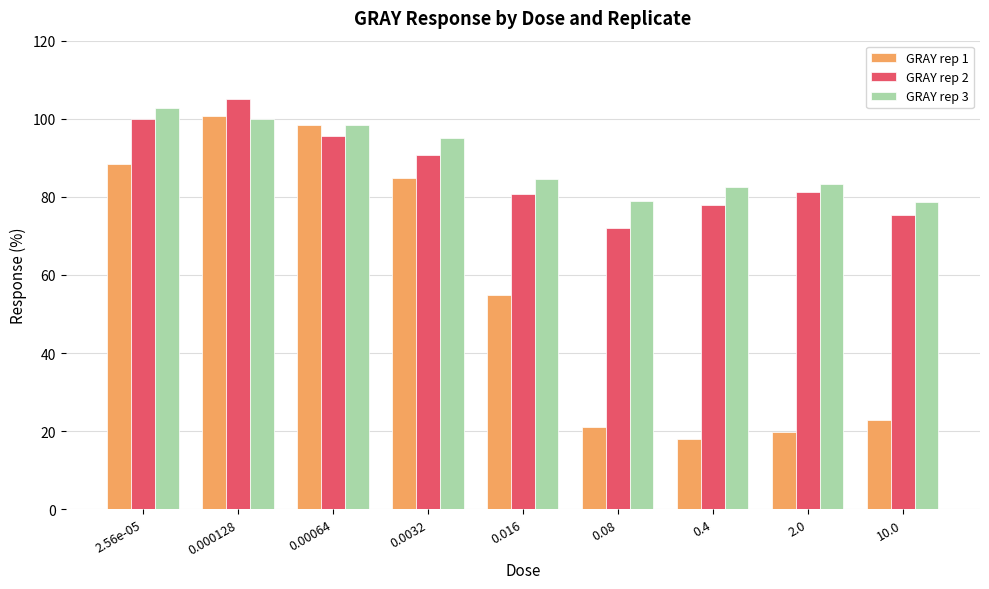

What is the maximum value shown in the chart?

105.1